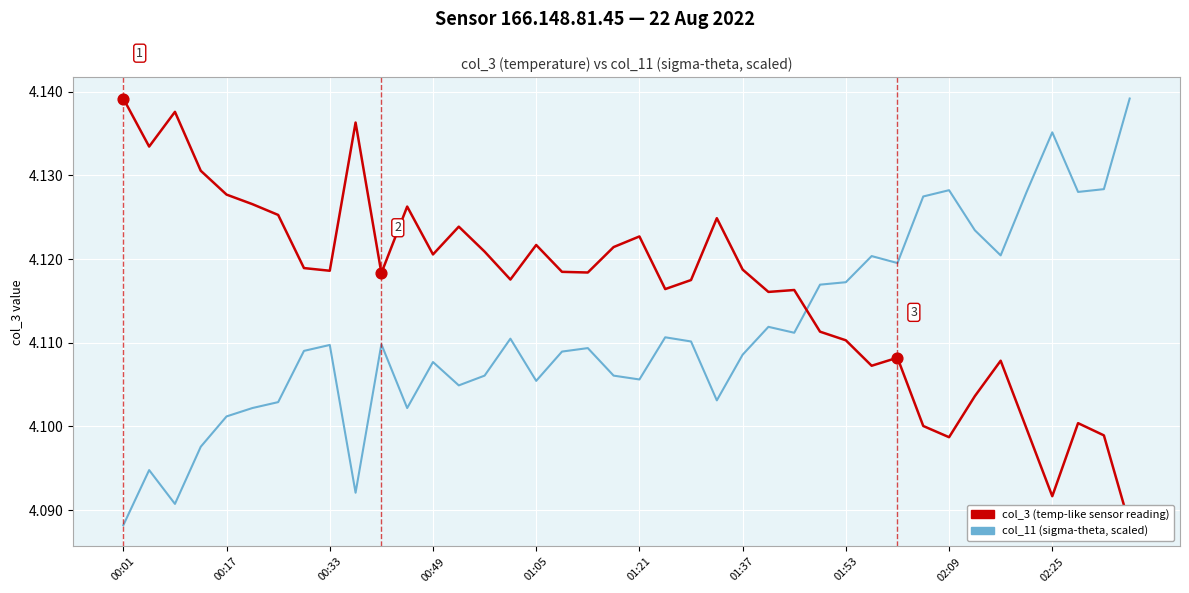

At how many categories does at least one series exceed 4?

40